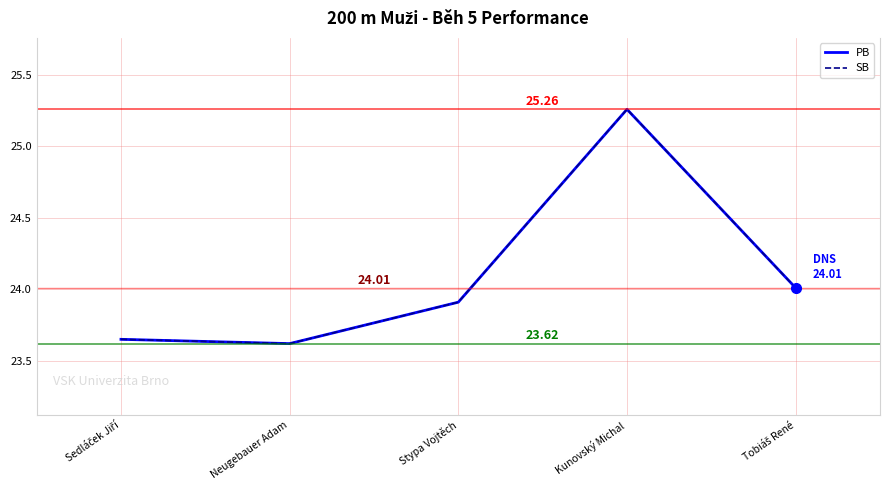

Is this an area chart (filled region under the line)?

No